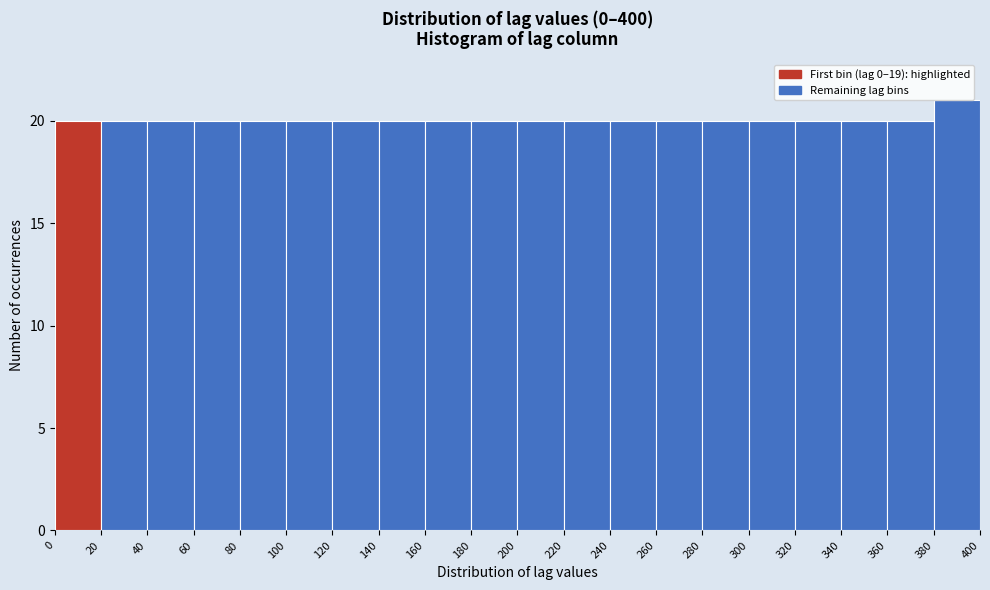

Reading left to right, list every bar in this chart as the range it spans on the x-axis followed by its height. The values are not printed on the chart, so give them approximately, as read against the axis.

0 to 20: 20
20 to 40: 20
40 to 60: 20
60 to 80: 20
80 to 100: 20
100 to 120: 20
120 to 140: 20
140 to 160: 20
160 to 180: 20
180 to 200: 20
200 to 220: 20
220 to 240: 20
240 to 260: 20
260 to 280: 20
280 to 300: 20
300 to 320: 20
320 to 340: 20
340 to 360: 20
360 to 380: 20
380 to 400: 21